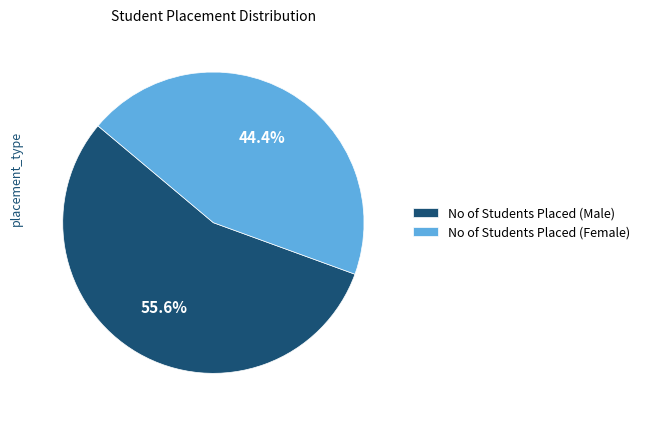

What is the total percentage of No of Students Placed (Female) and No of Students Placed (Male)?

100.0%